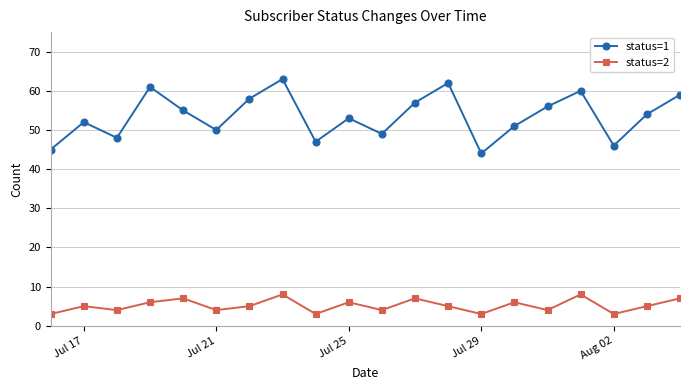

True or false: status=1 and status=2 intersect in this chart.

False